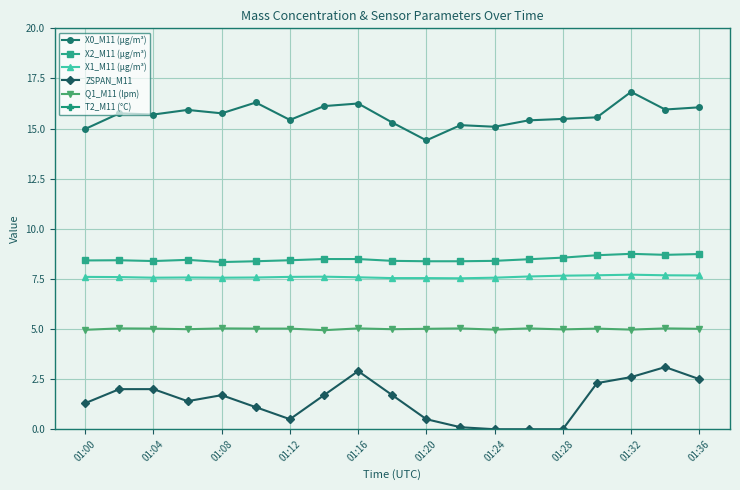

Is it true that Q1_M11 (lpm) equals 5.0 at 01:08?

True